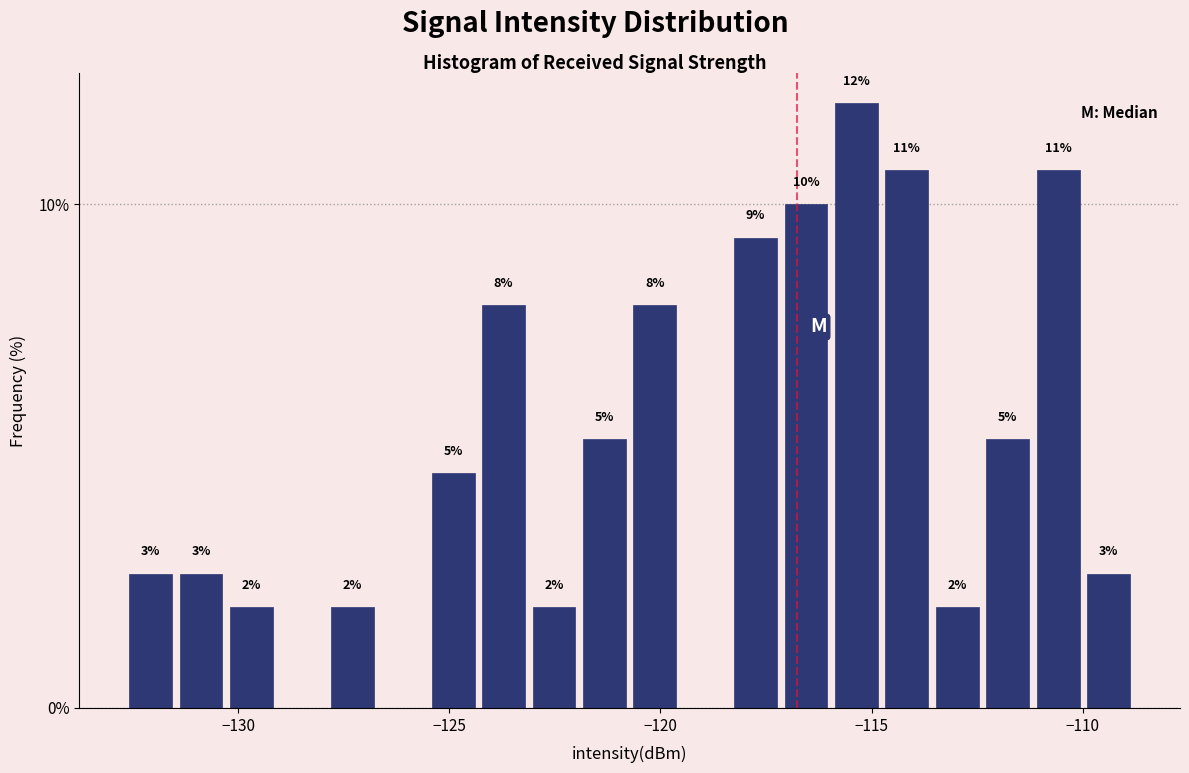

Read against the x-axis, roughly where is the centre of the tallest bar?

-115.5